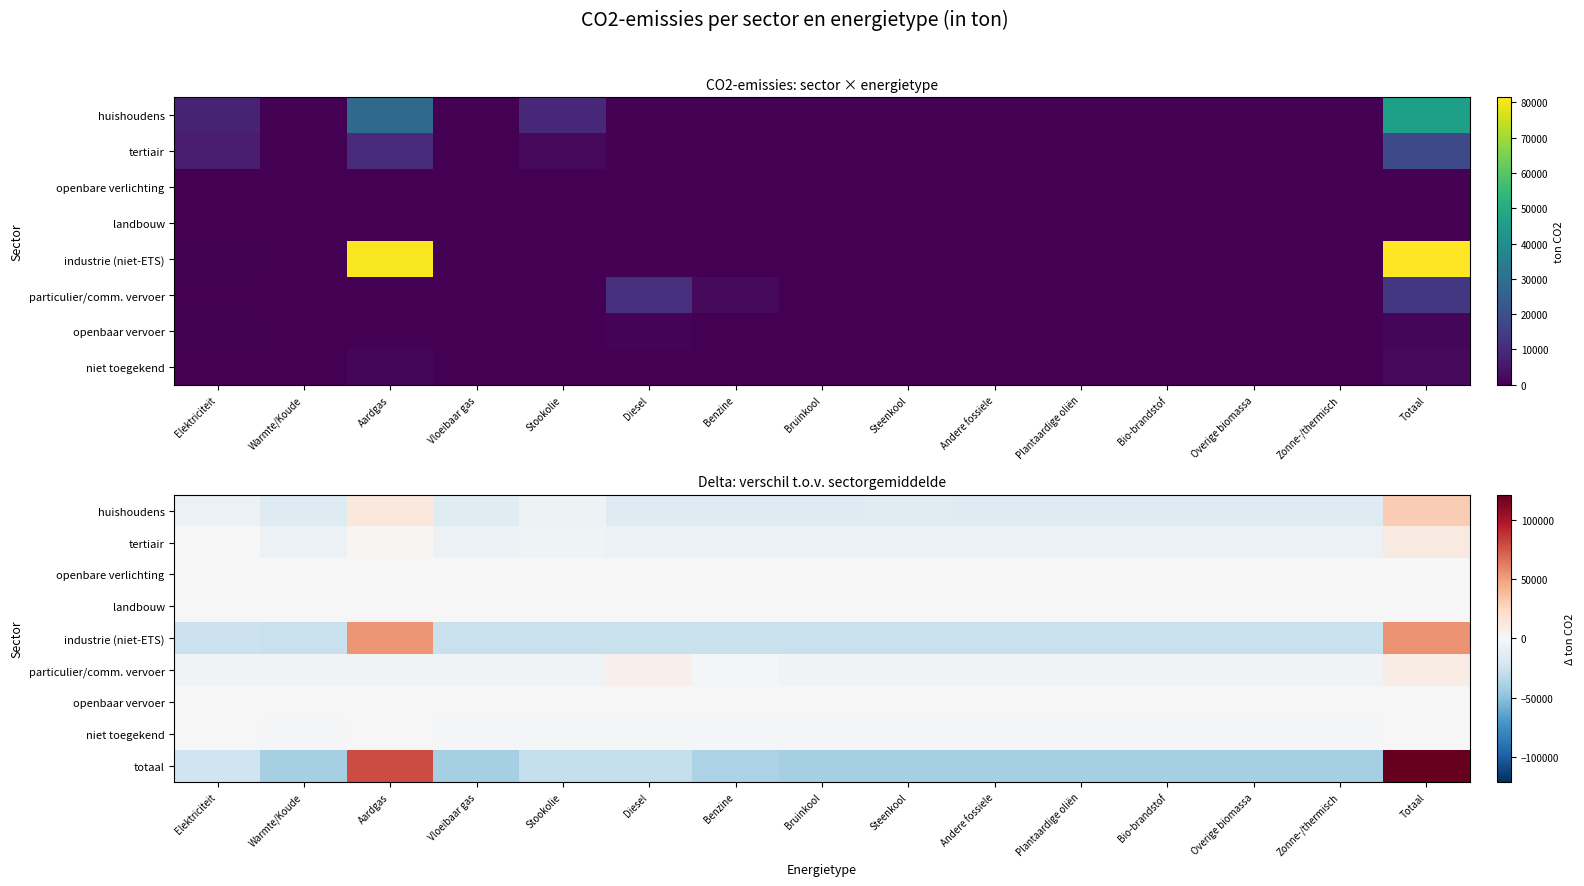

What is the approximate value of tertiair at Plantaardige oliën?

-7219.7